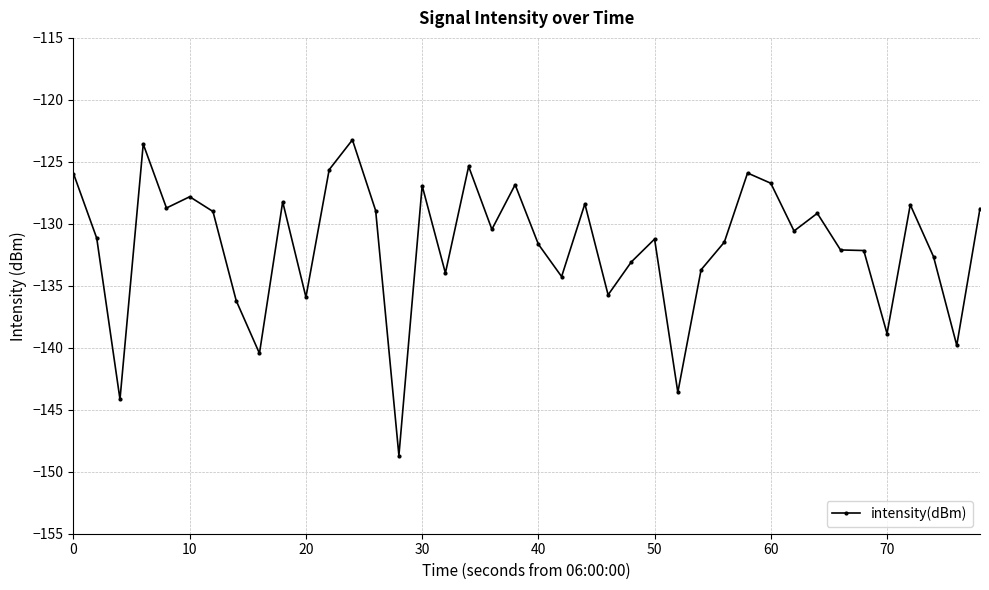

What is the sum of all values?

-5269.5